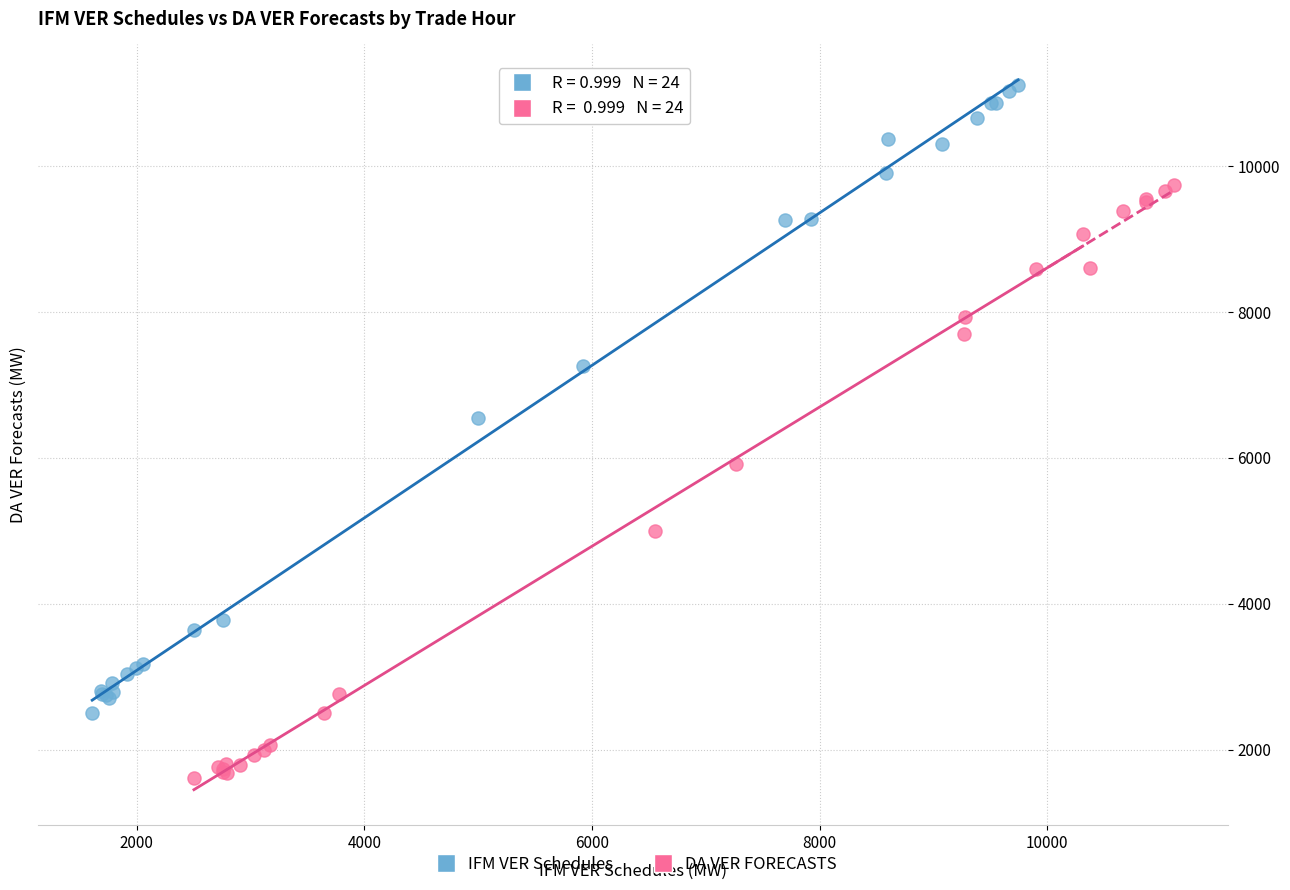

Which series reaches the minimum Y coordinate?

DA VER FORECASTS